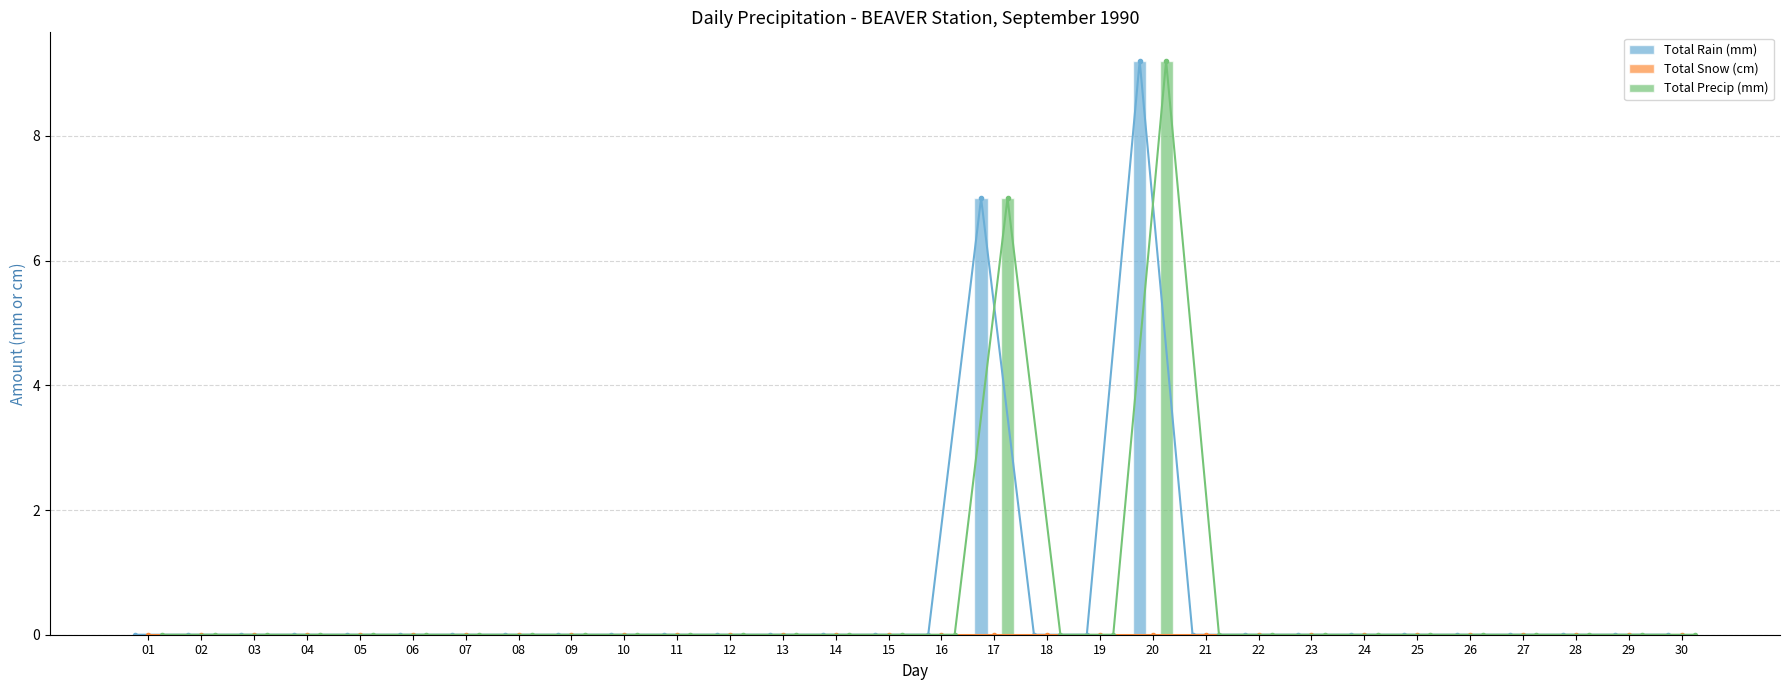

How many data points does each series have?

30